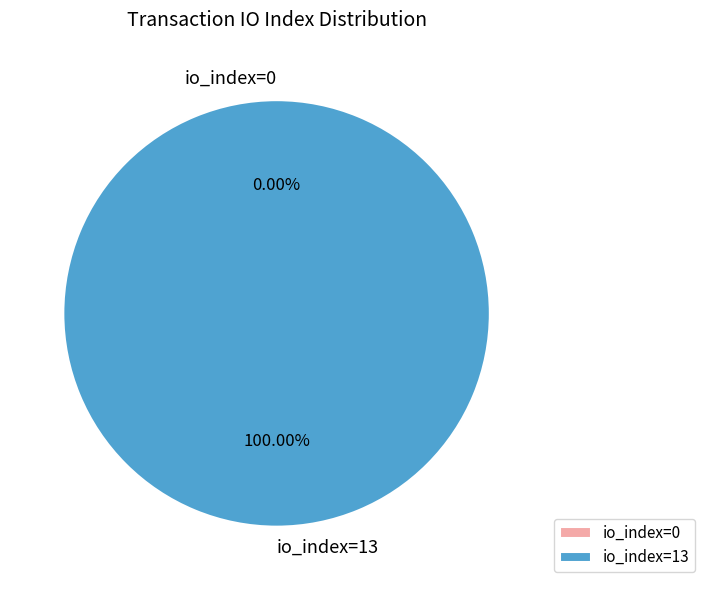

To the nearest percent, what is the difference between the io_index=13 and io_index=0 slice percentages?

100%